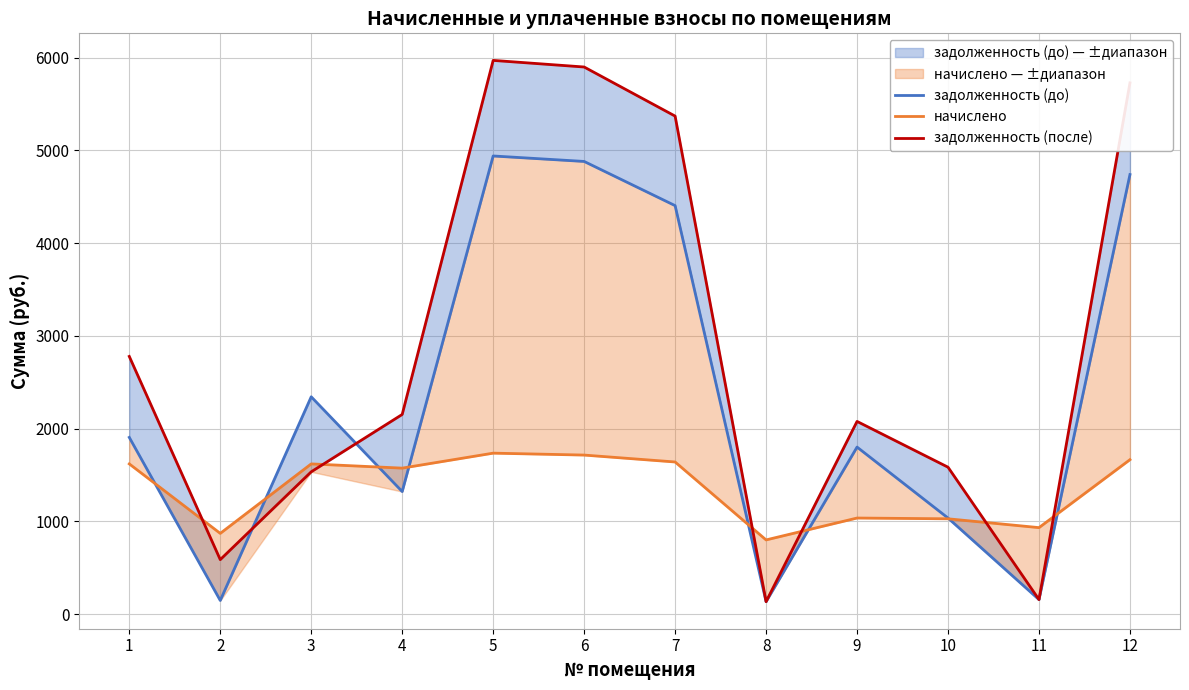

True or false: начислено has more than 0 points higher than both neighbors.

True